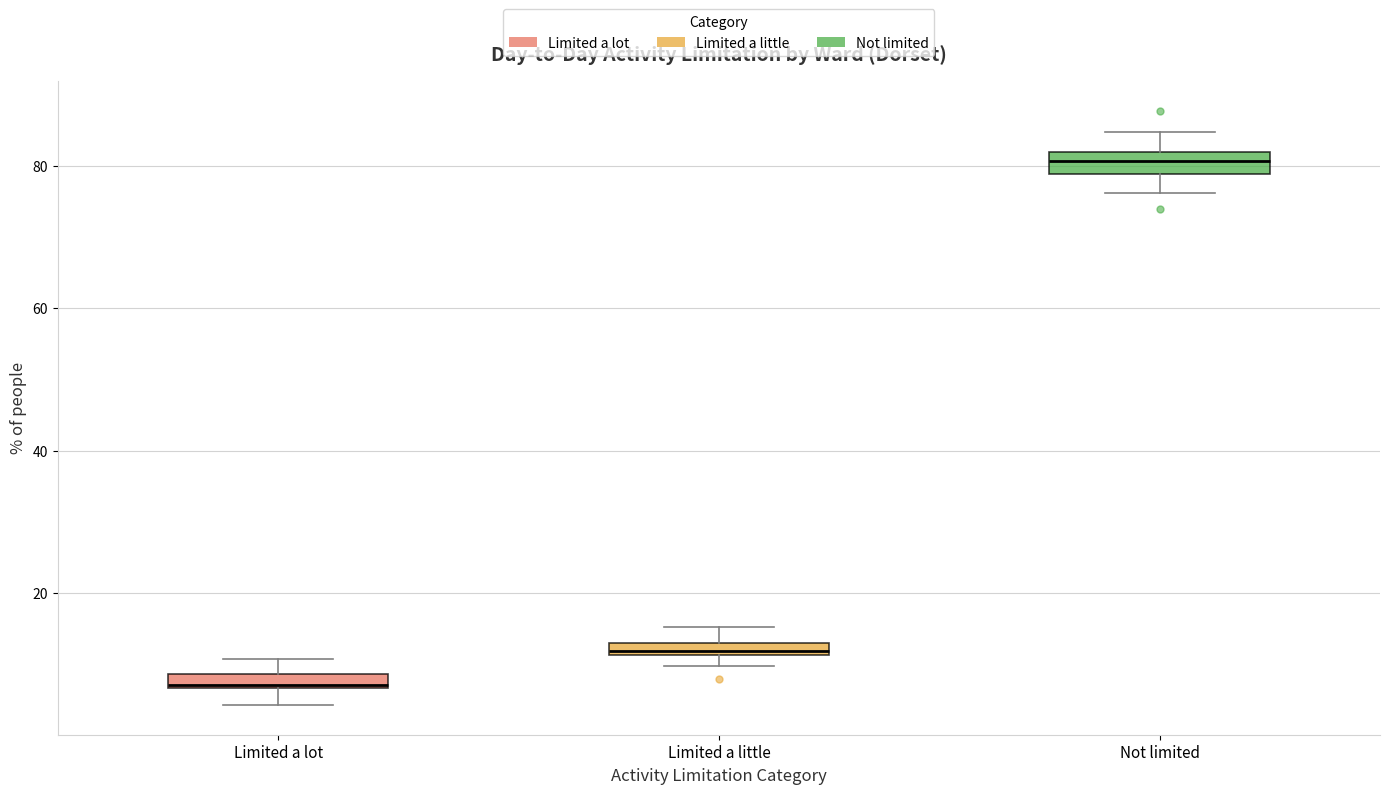

Which box's median line is the lowest?

Limited a lot